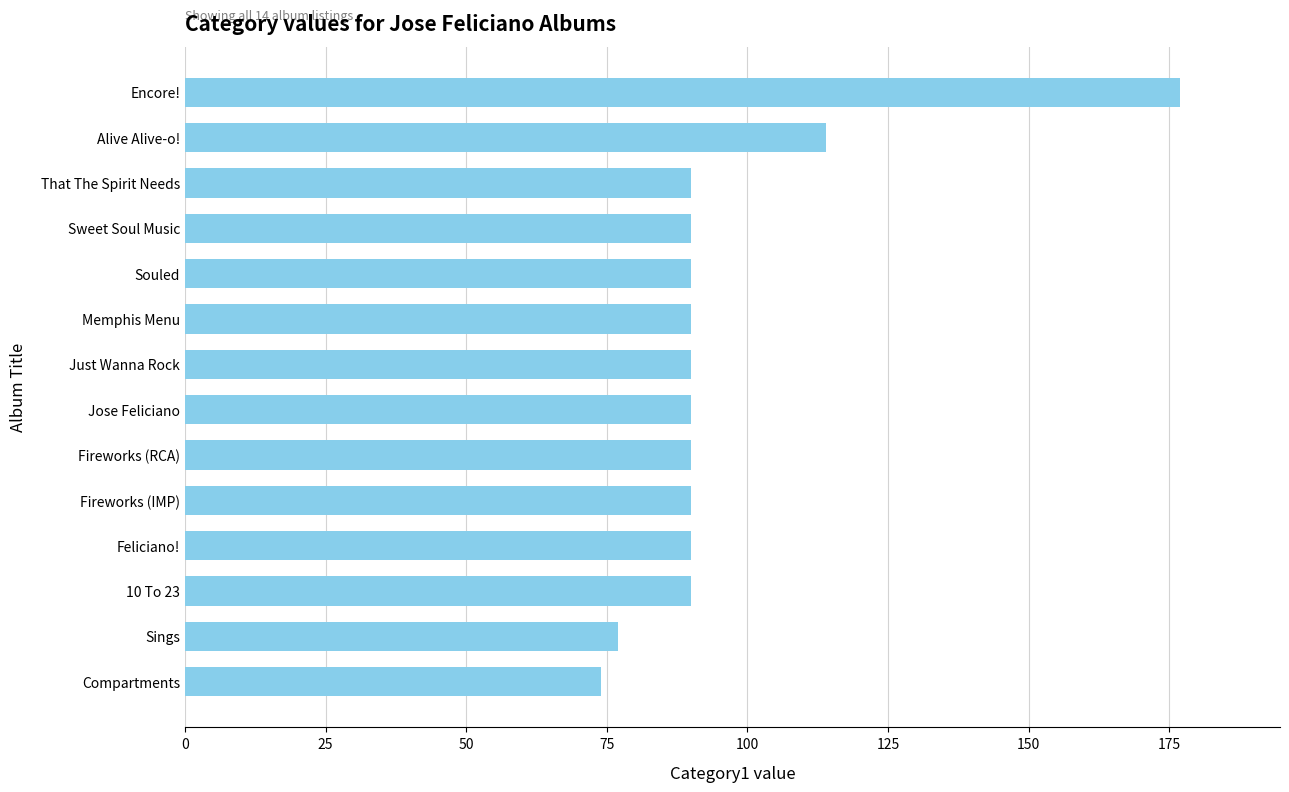

What is the label of the 14th bar from the bottom?

Encore!